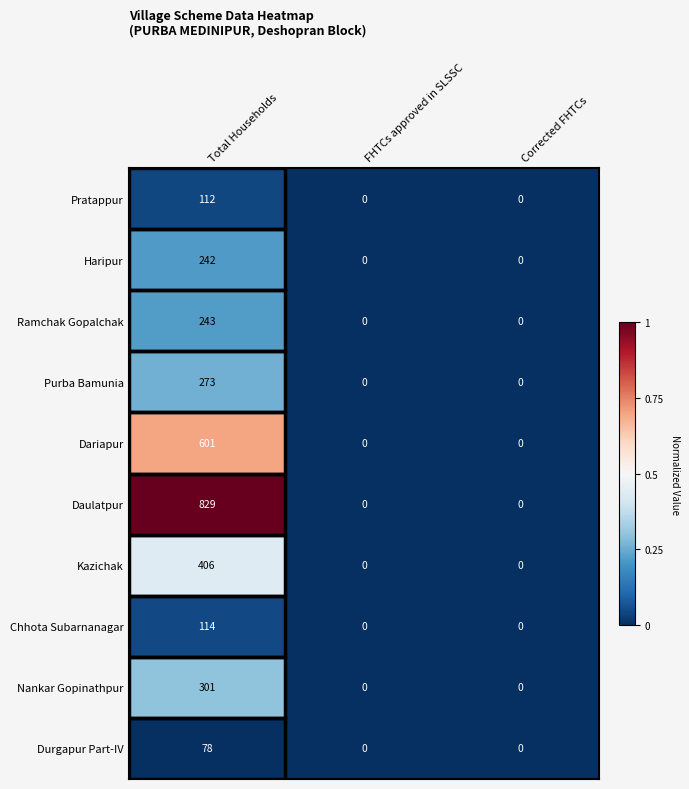

What is the sum of all Chhota Subarnanagar values?

114